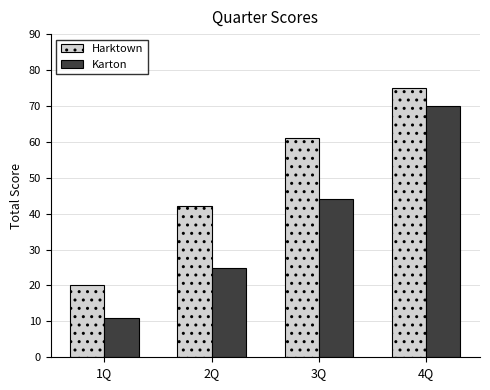

What is the maximum value for Harktown?

75